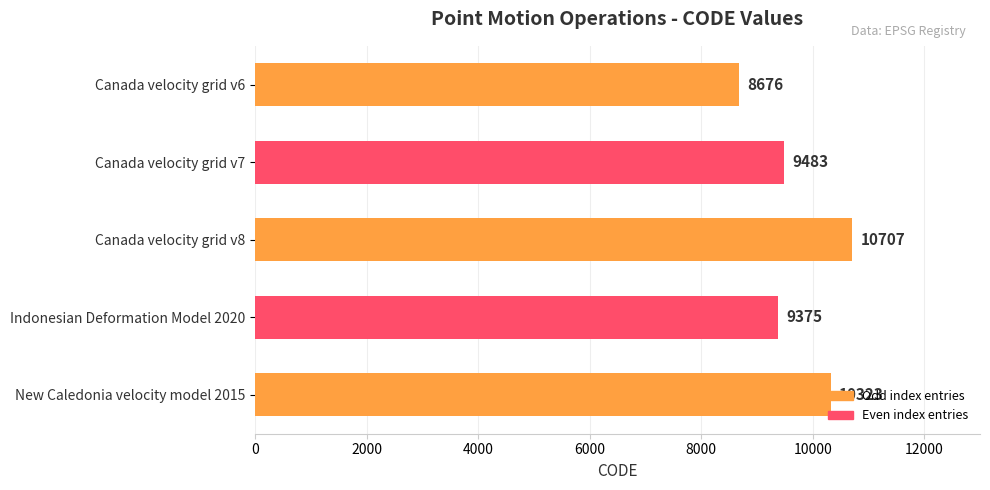

How many data points are less than 9483?

2